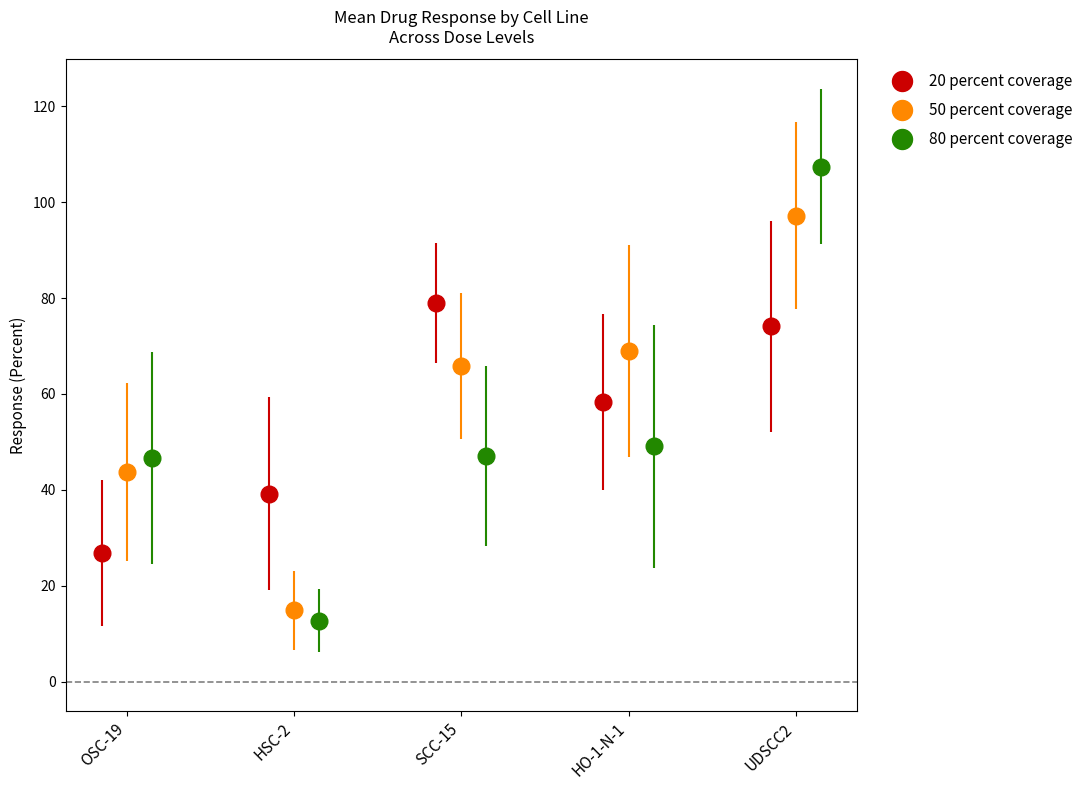

What is the value of the 20 percent coverage point at the 5th from the left?

74.1